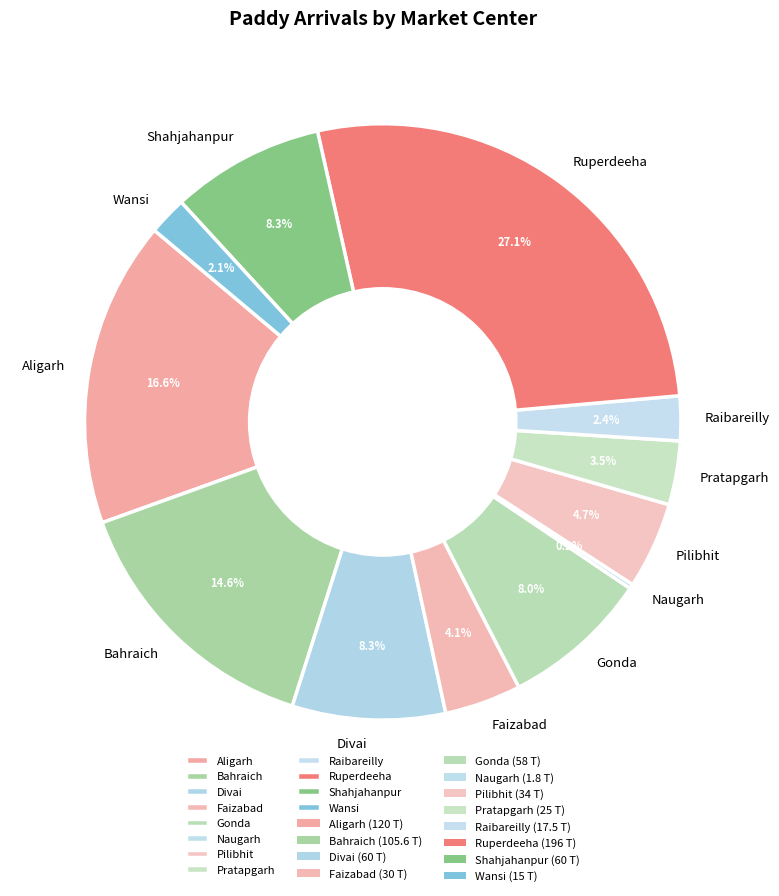

Is it true that Ruperdeeha is 35% of the pie?

False